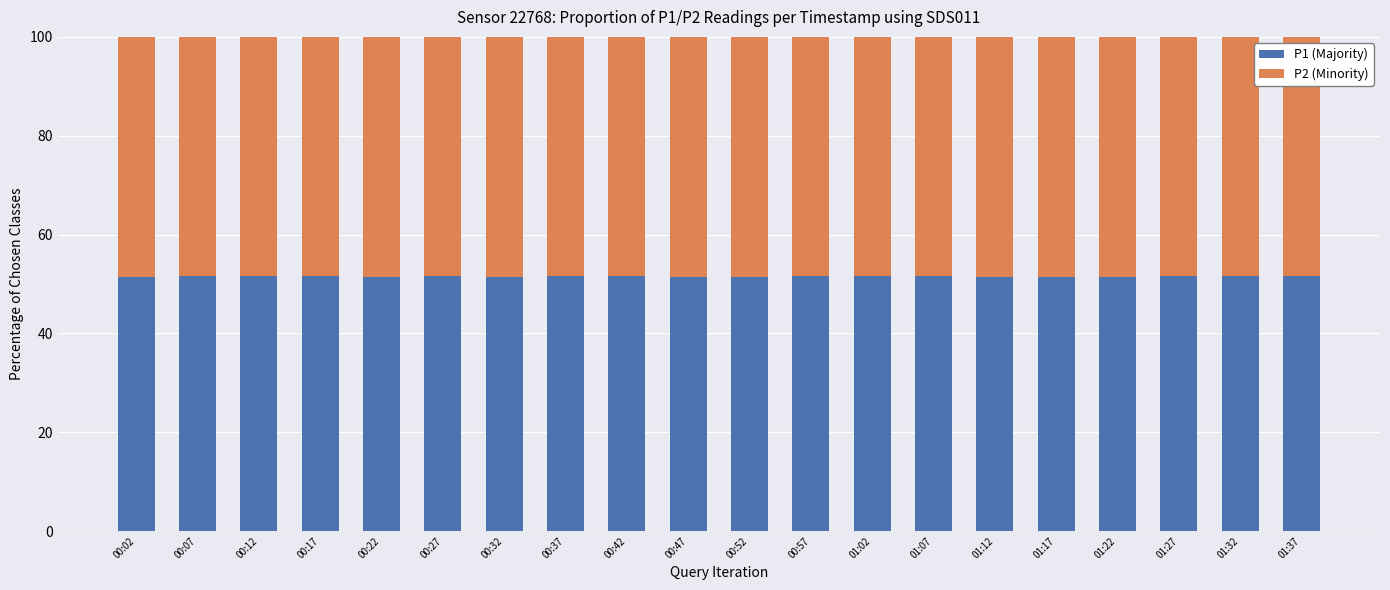

What is the lowest value of the P1 (Majority) series?

51.5